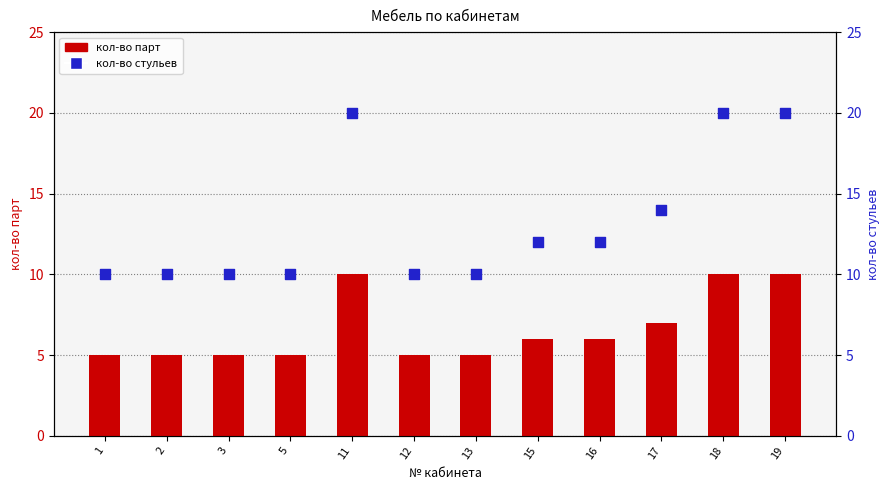

What are all the series names shown in the legend?

кол-во парт, кол-во стульев